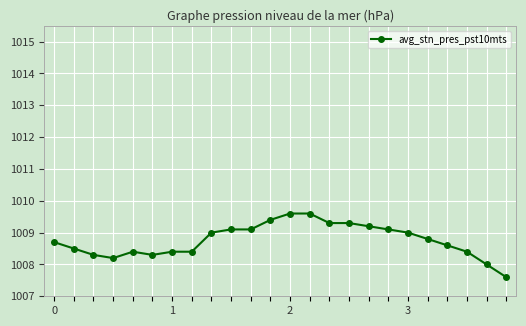

What is the difference between the maximum and minimum values?

2.0